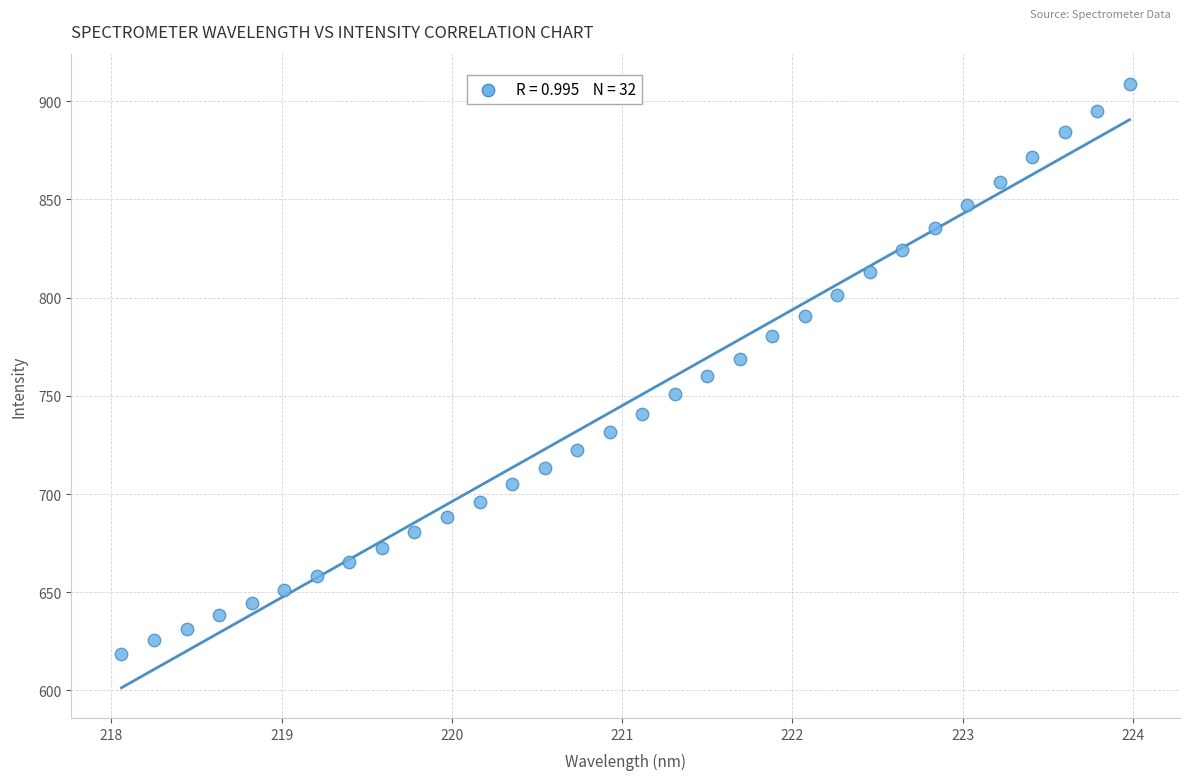

What is the range of Y values (max minus min)?

290.3